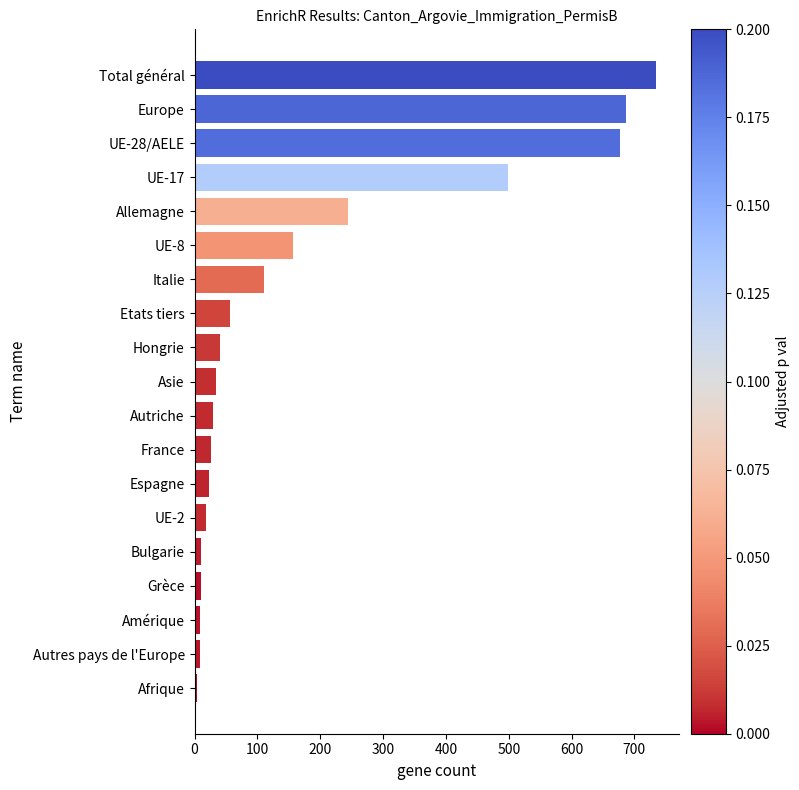

What is the sum of all values?

3381